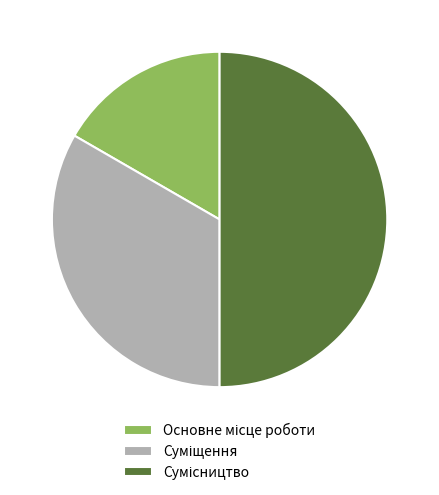

How many slices are in this pie chart?

3